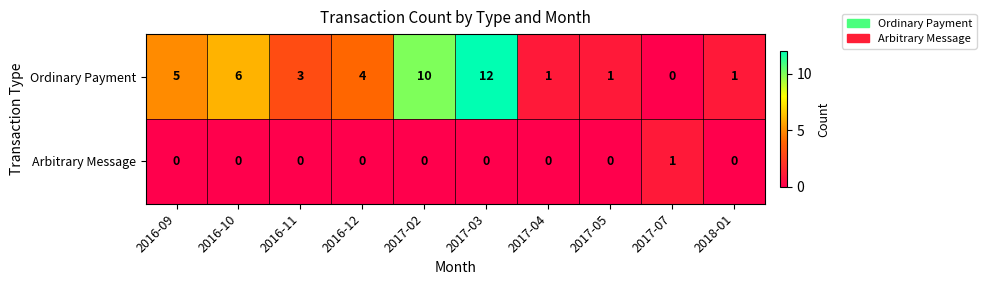

Which category has the highest value across all series?

2017-03